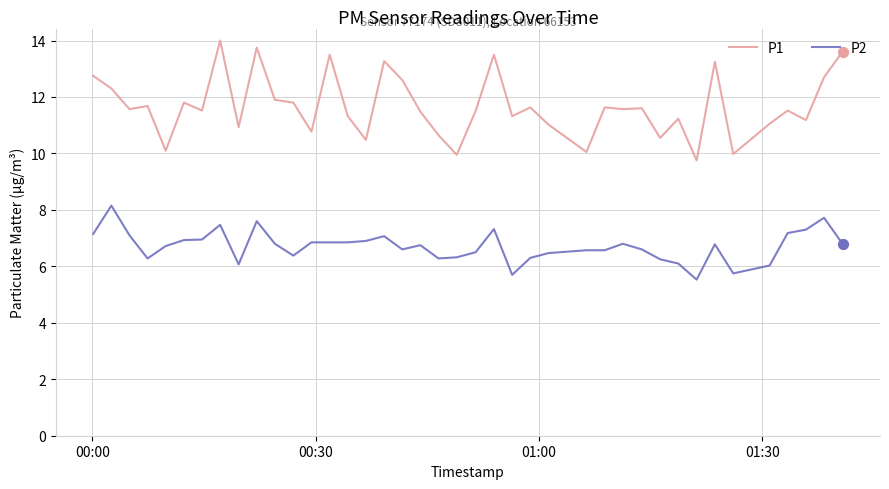

Rank the series by their maximum value, from lowest to highest.

P2, P1